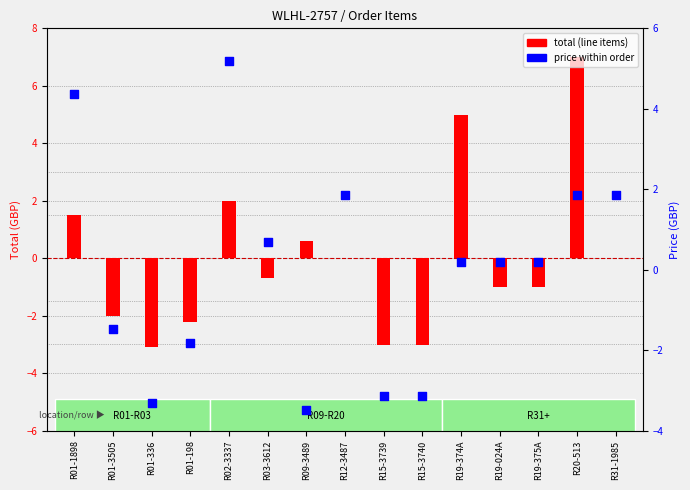

What is the total value across all series at R02-3337?

7.2